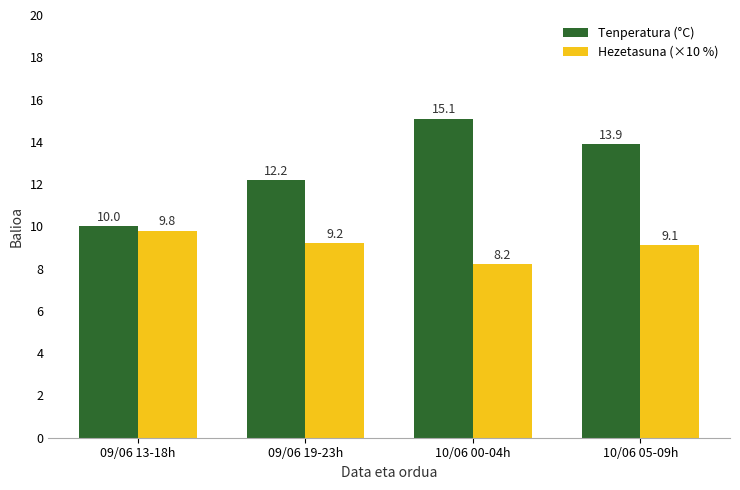

At how many categories does at least one series exceed 9?

4